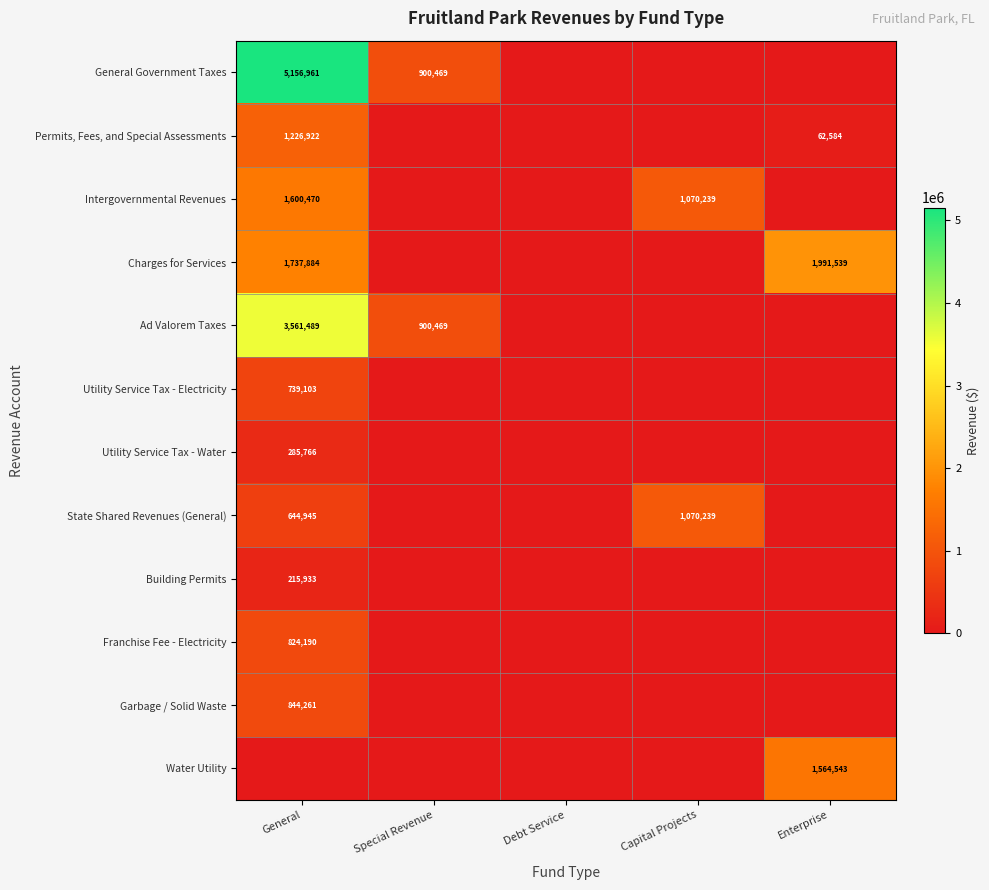

True or false: General Government Taxes has a value of 5156961 at General.

True